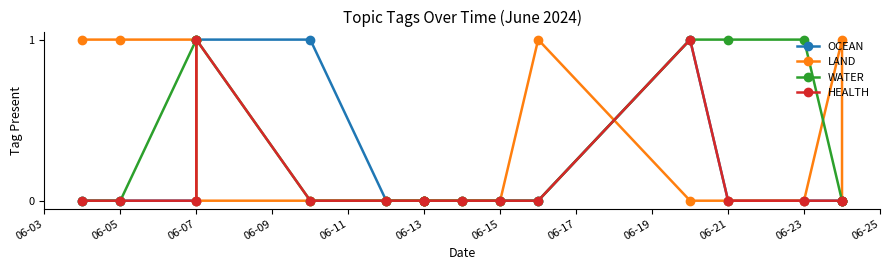

Rank the series at 06-23 from highest to lowest value.

WATER, OCEAN, LAND, HEALTH